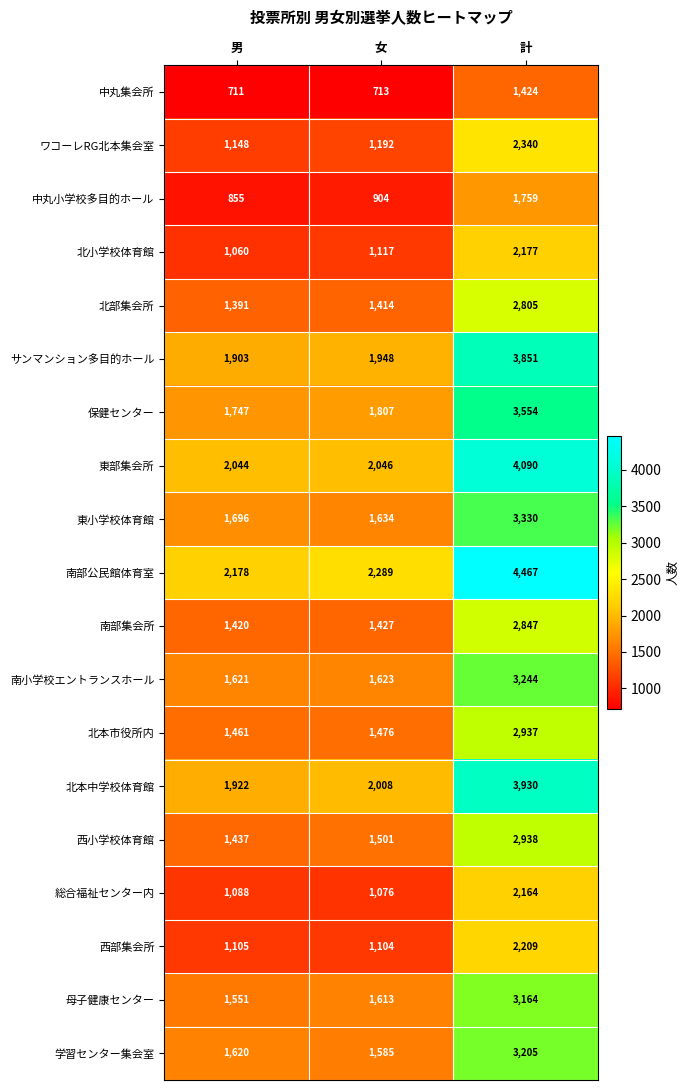

What is the total value across all series at 女?

28477